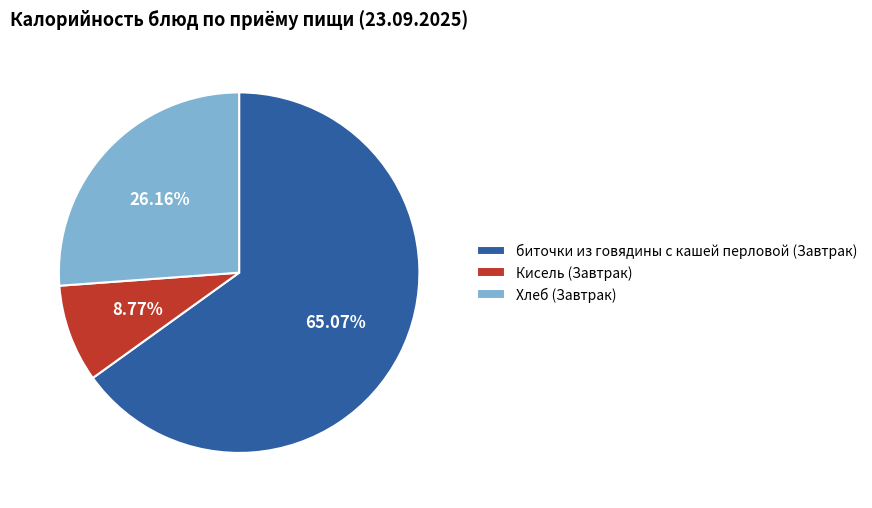

Which category has the smallest portion of the pie?

Кисель (Завтрак)